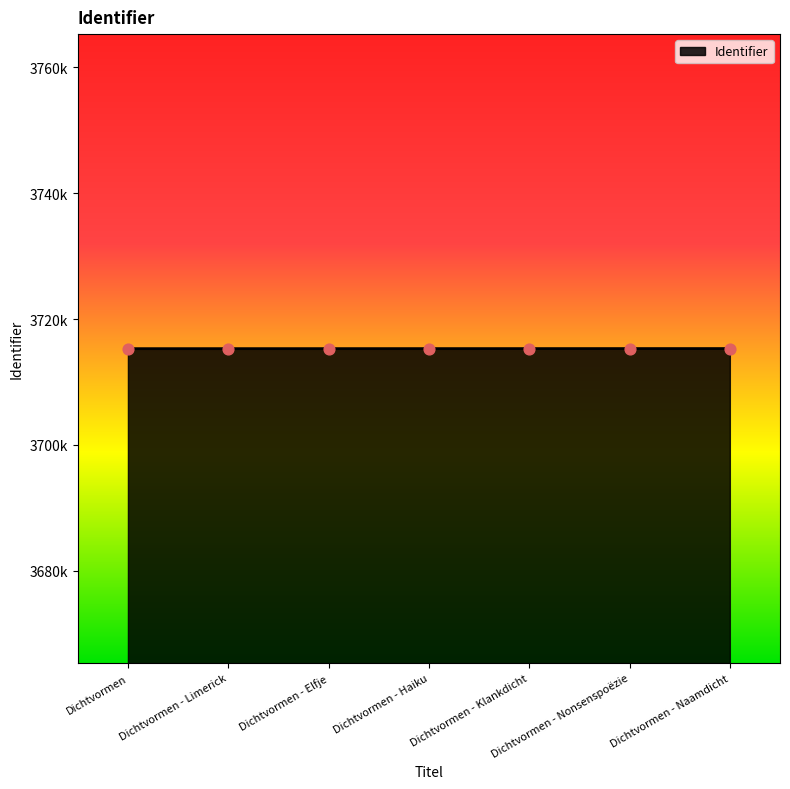

What is the change in value from Dichtvormen to Dichtvormen - Limerick?

+2